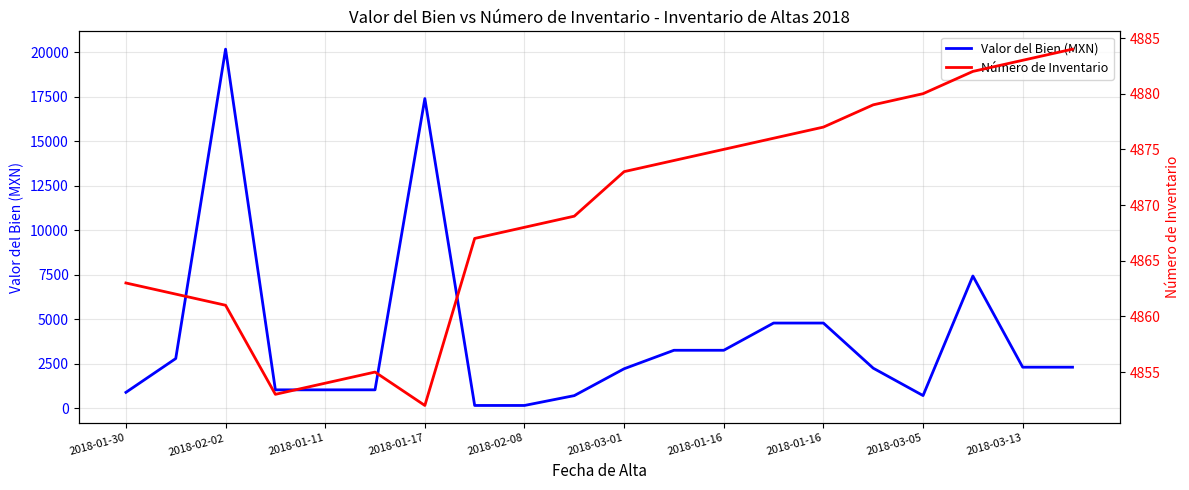

At which label is Valor del Bien (MXN) closest to 10161?

17